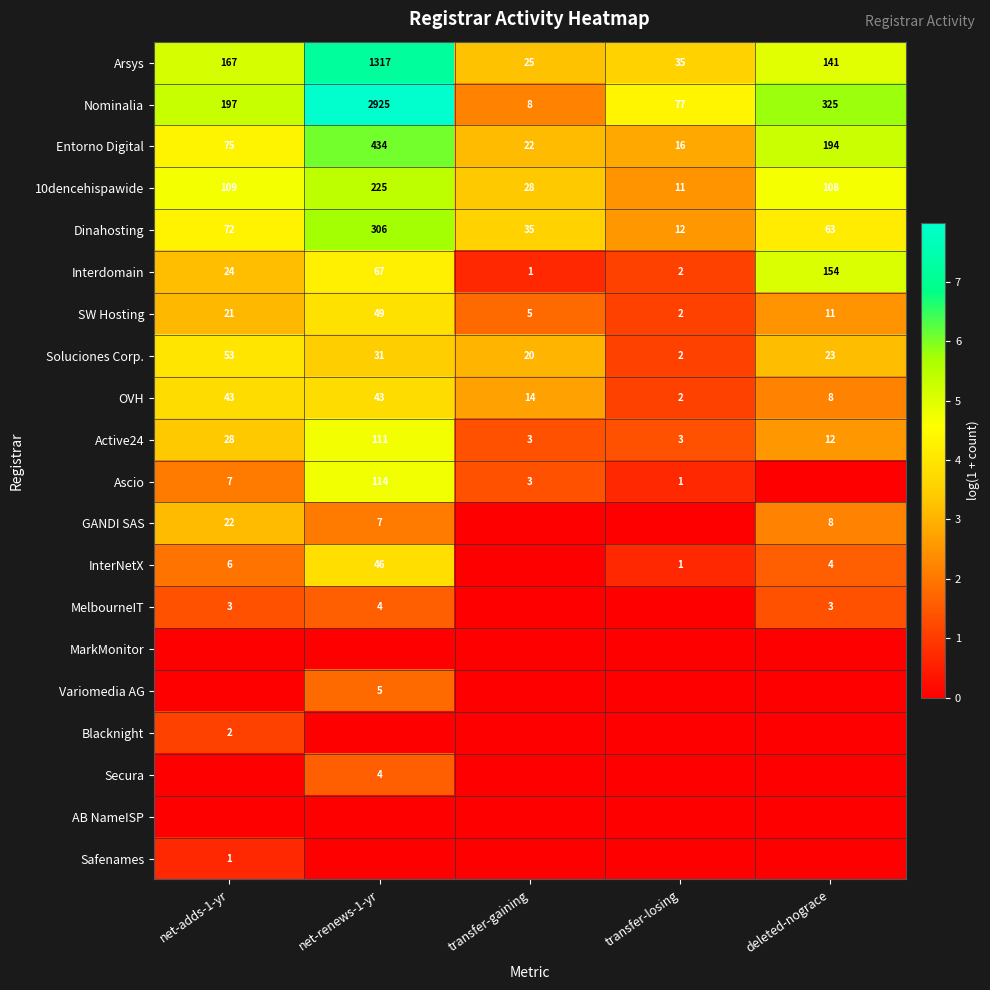

What is the approximate value of Nominalia at net-adds-1-yr, to the nearest 10?

200